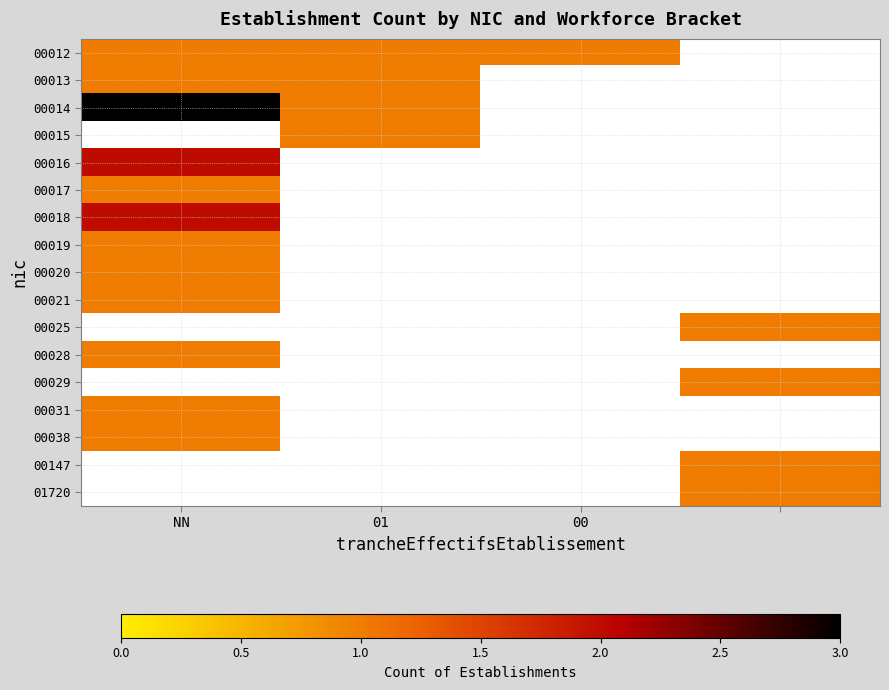

Count the number of data series in this chart.

17